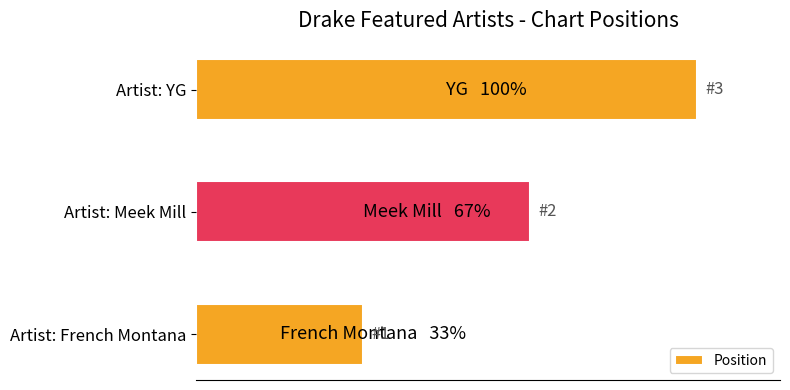

Where is the data nearest to the value 2?

Artist: Meek Mill